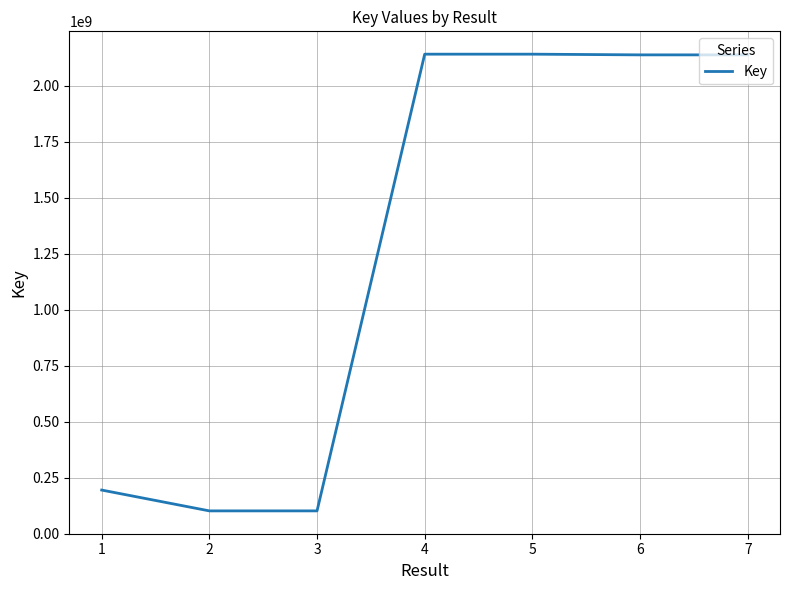

What is the smallest value displayed?

101036674